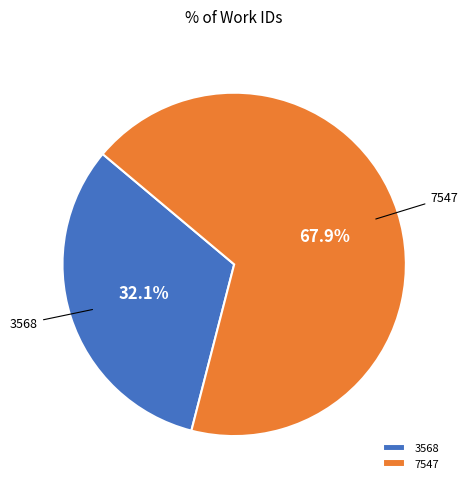

To the nearest percent, what is the difference between the largest and smallest slice percentages?

36%